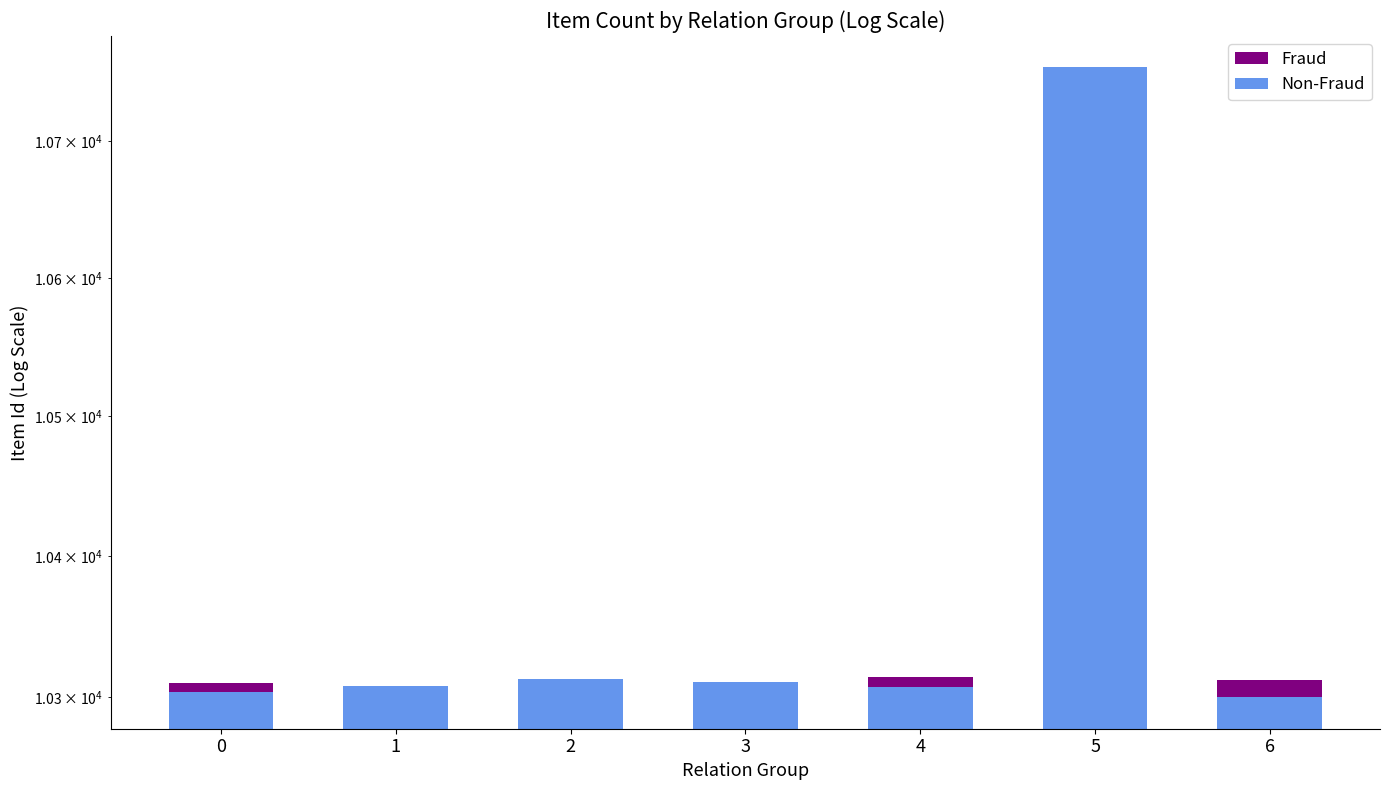

How many bars are there in total?

14